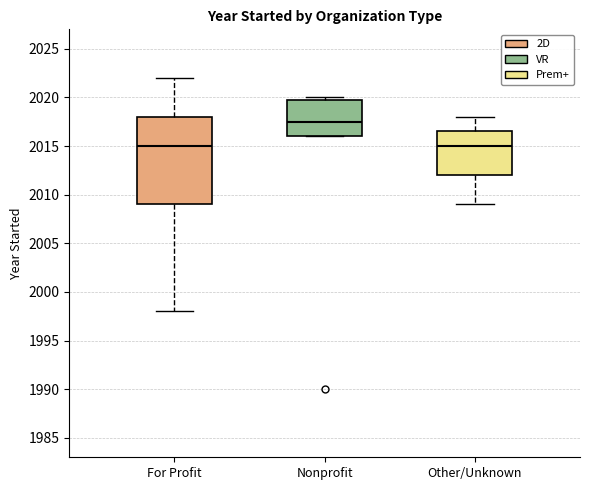

Which box is the tallest, from its lower edge to its upper edge?

For Profit